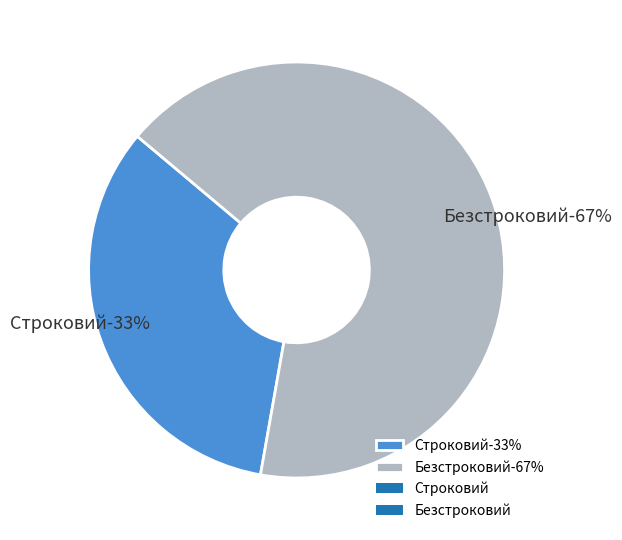

What is the largest slice in the pie chart?

Безстроковий